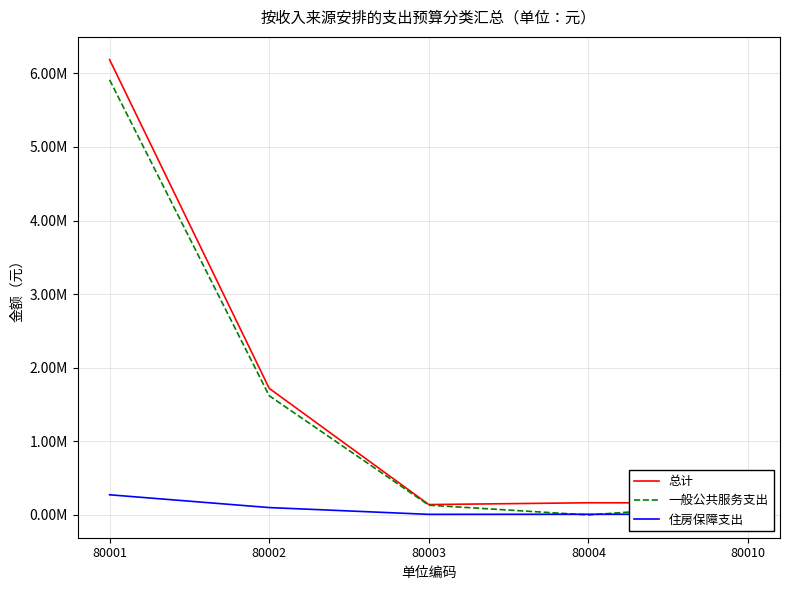

What are all the series names shown in the legend?

总计, 一般公共服务支出, 住房保障支出